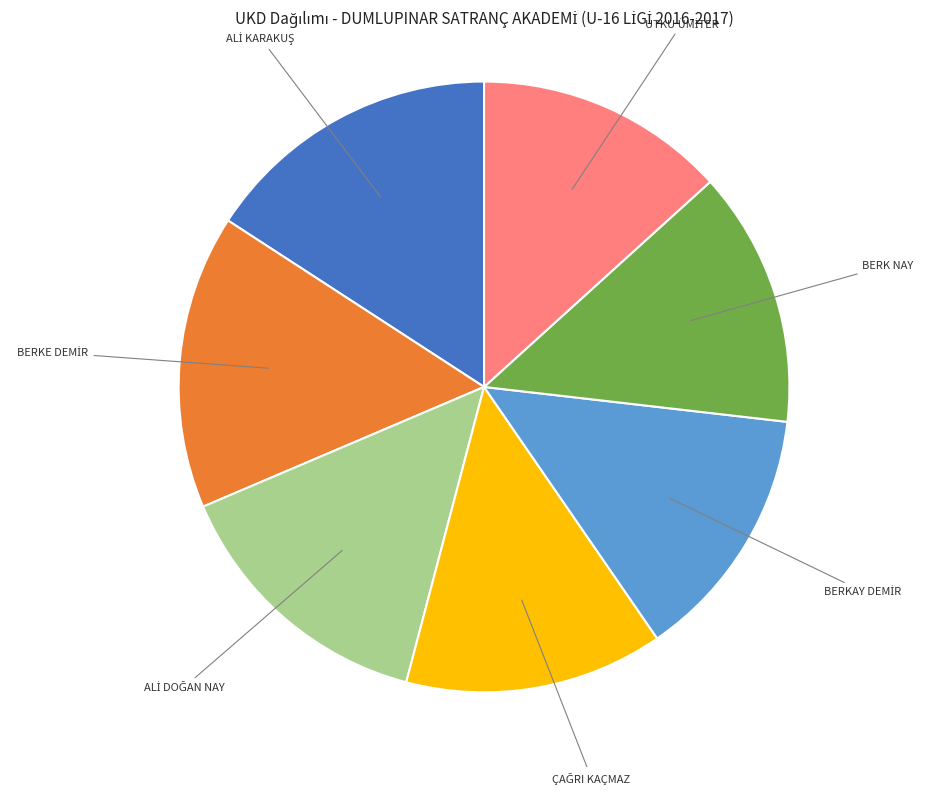

Is there a majority slice in this chart?

No